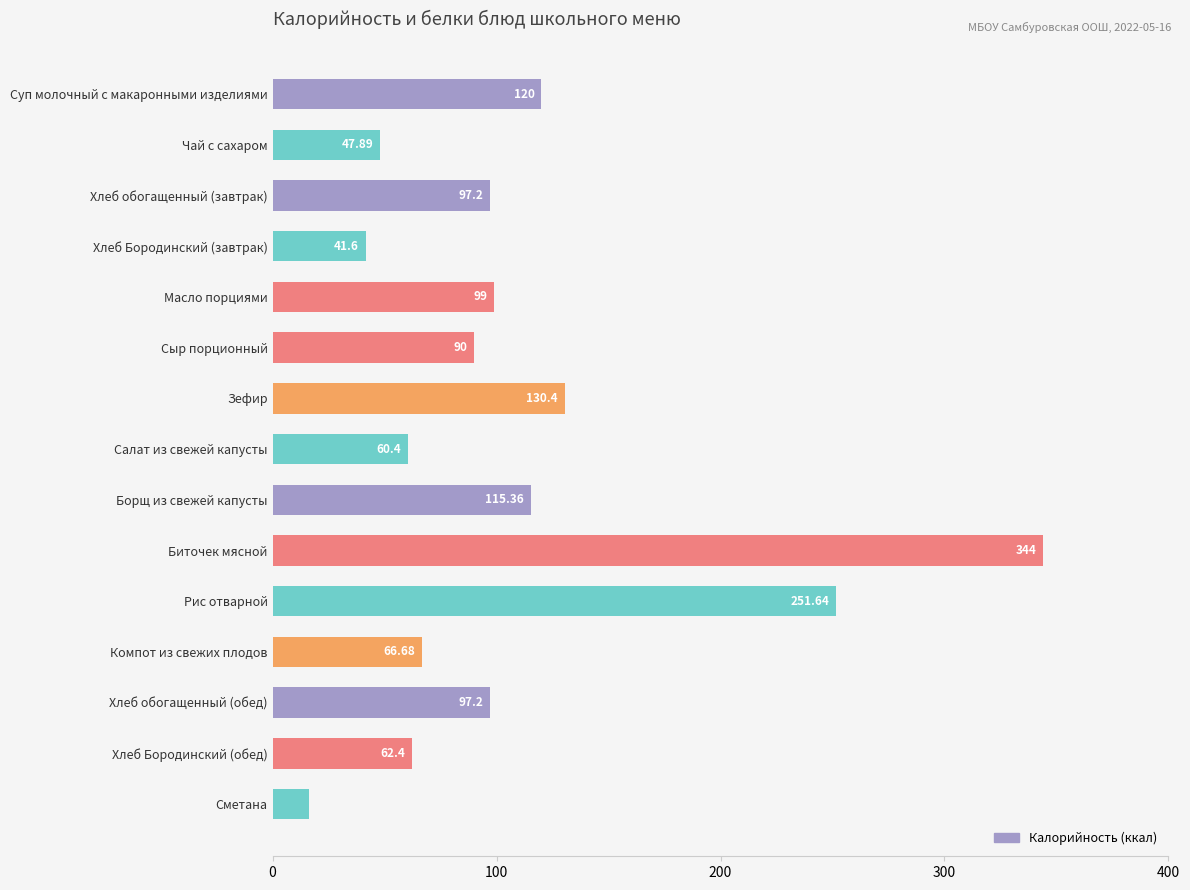

What is the sum of all values?

1640.0